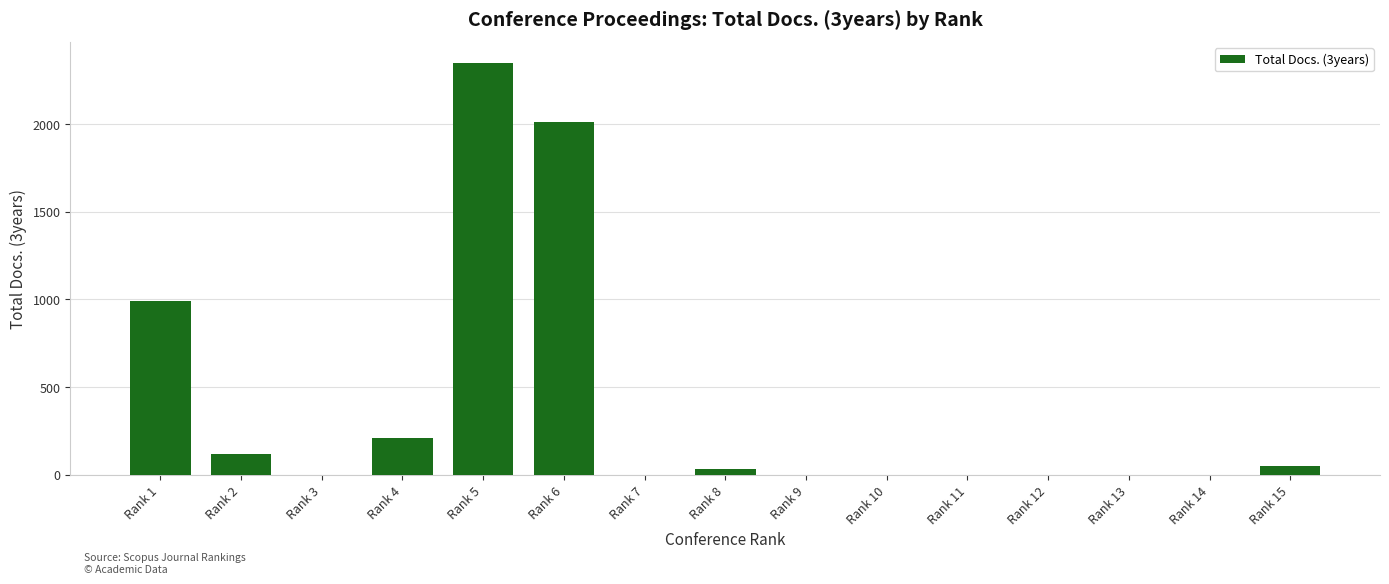

Are the bars horizontal?

No